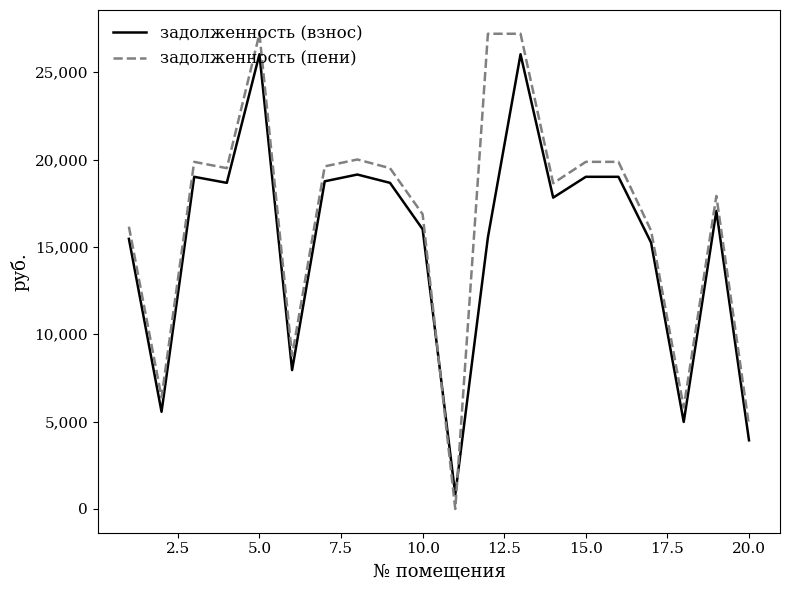

What is the highest value of the задолженность (взнос) series?

26034.2